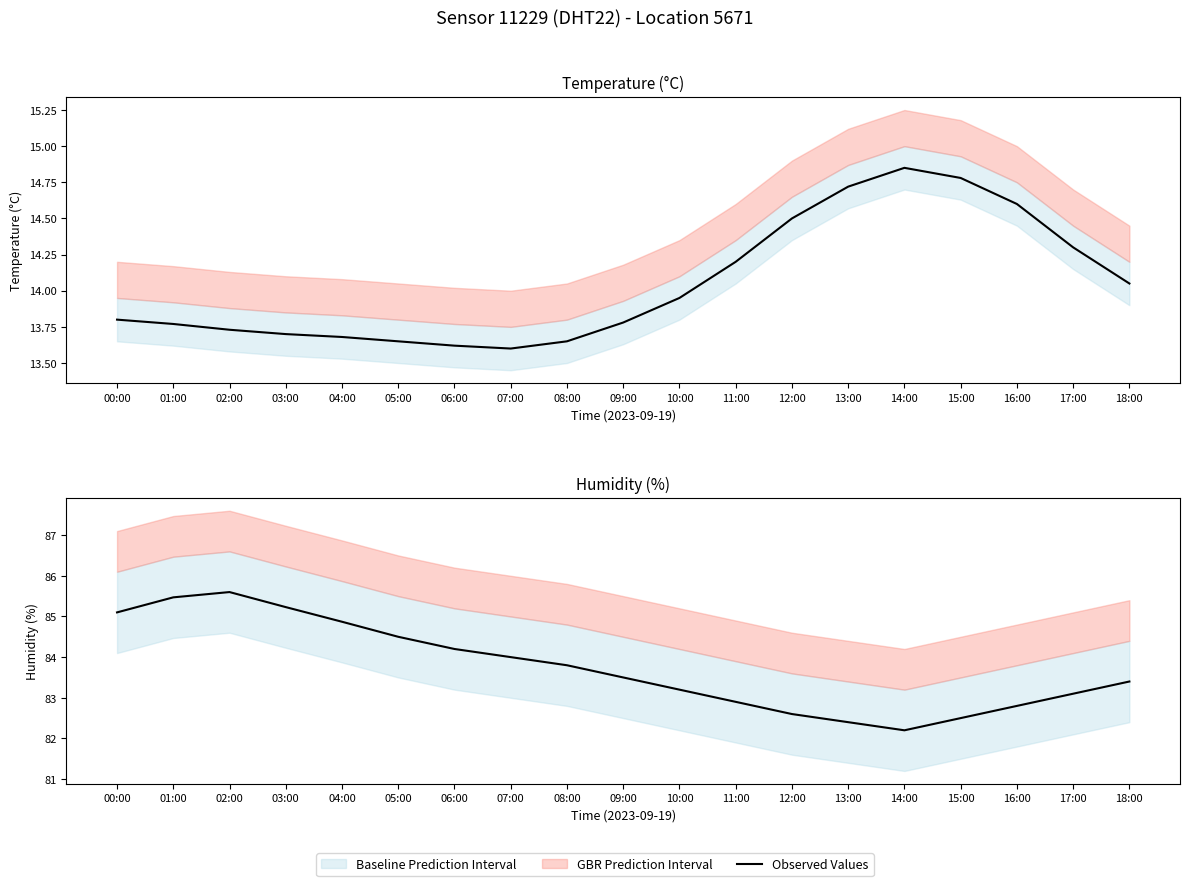

Reading left to right, extract all data points from this chart.

85.1	85.5	85.6	85.2	84.9	84.5	84.2	84.0	83.8	83.5	83.2	82.9	82.6	82.4	82.2	82.5	82.8	83.1	83.4